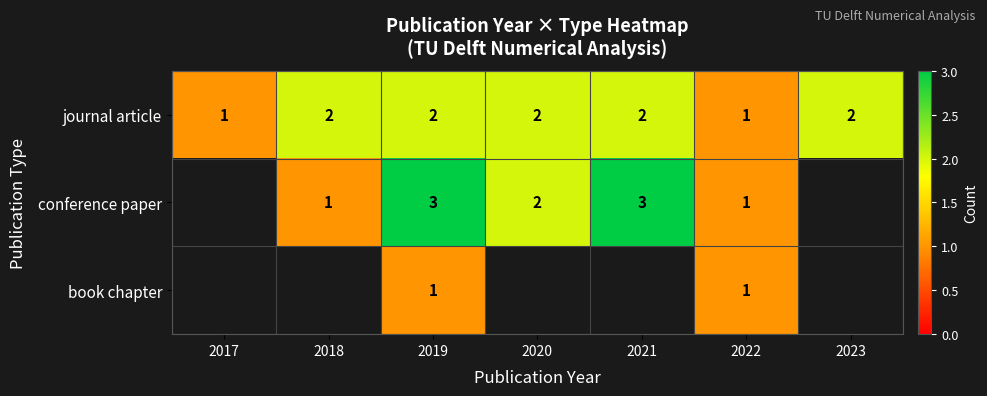

The value of conference paper at 2018 is 2. True or false?

False